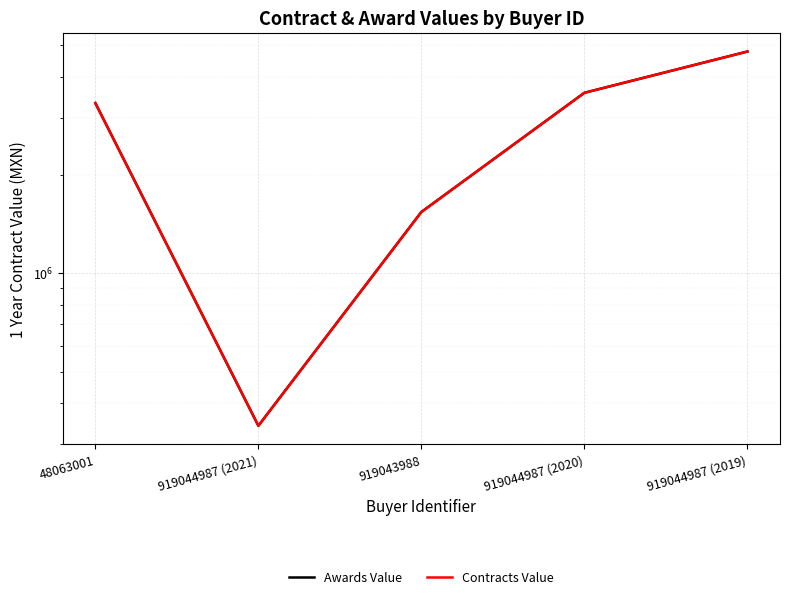

Rank the categories by Awards Value value from highest to lowest.

919044987 (2019), 919044987 (2020), 48063001, 919043988, 919044987 (2021)